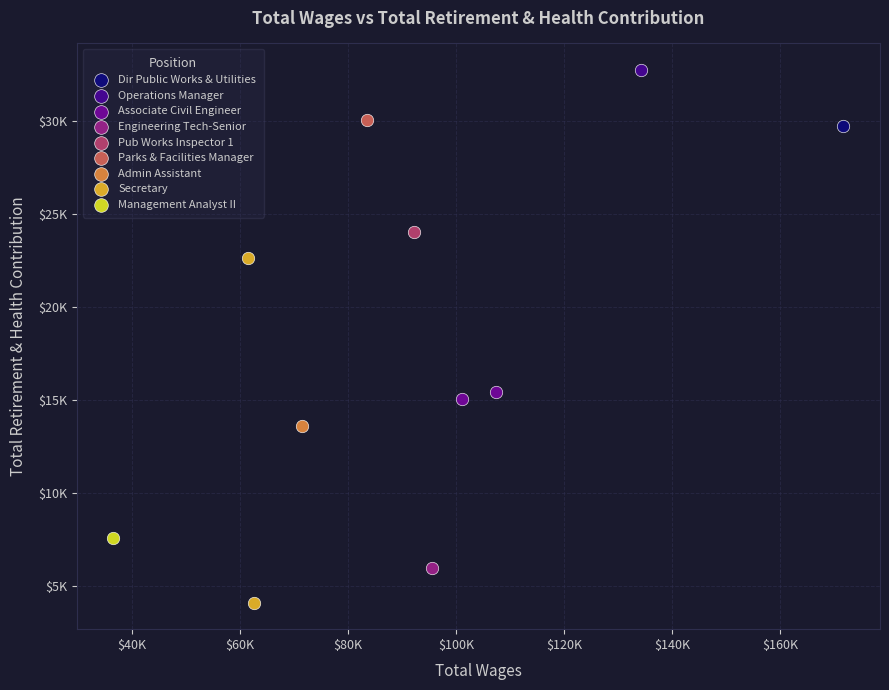

What are all the series names shown in the legend?

Dir Public Works & Utilities, Operations Manager, Associate Civil Engineer, Engineering Tech-Senior, Pub Works Inspector 1, Parks & Facilities Manager, Admin Assistant, Secretary, Management Analyst II